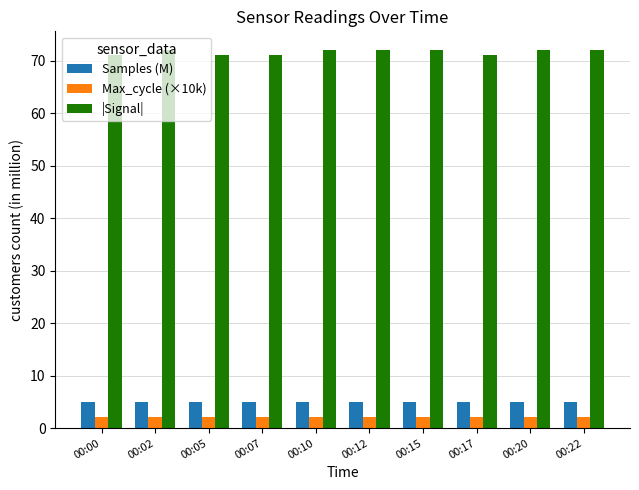

Read the |Signal| value at 00:07.

71.0